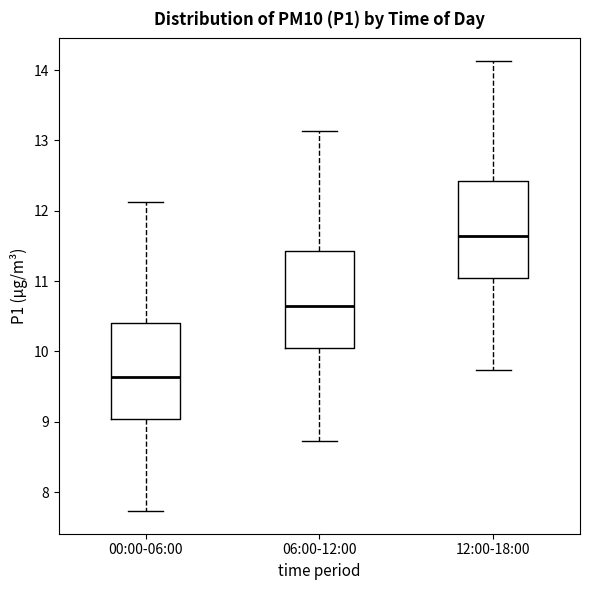

Reading left to right, transcribe this box plot: for each box, give where its median line is, the range the box spans, and where its two whiskers end, as read against the y-axis. The values are not printed on the chart, so give them approximately, as read against the axis.

00:00-06:00: median 9.6, box 9.0 to 10.4, whiskers 7.7 to 12.1
06:00-12:00: median 10.6, box 10.0 to 11.4, whiskers 8.7 to 13.1
12:00-18:00: median 11.6, box 11.0 to 12.4, whiskers 9.7 to 14.1